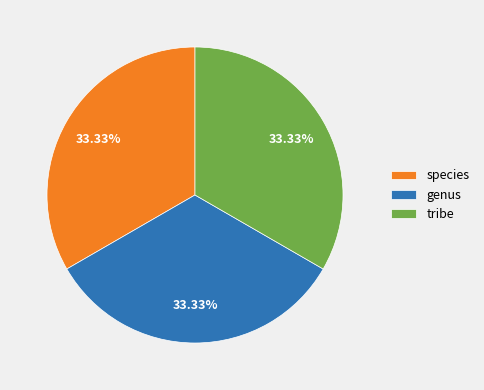

Approximately how many times larger is the value at tribe compared to species?

1.0